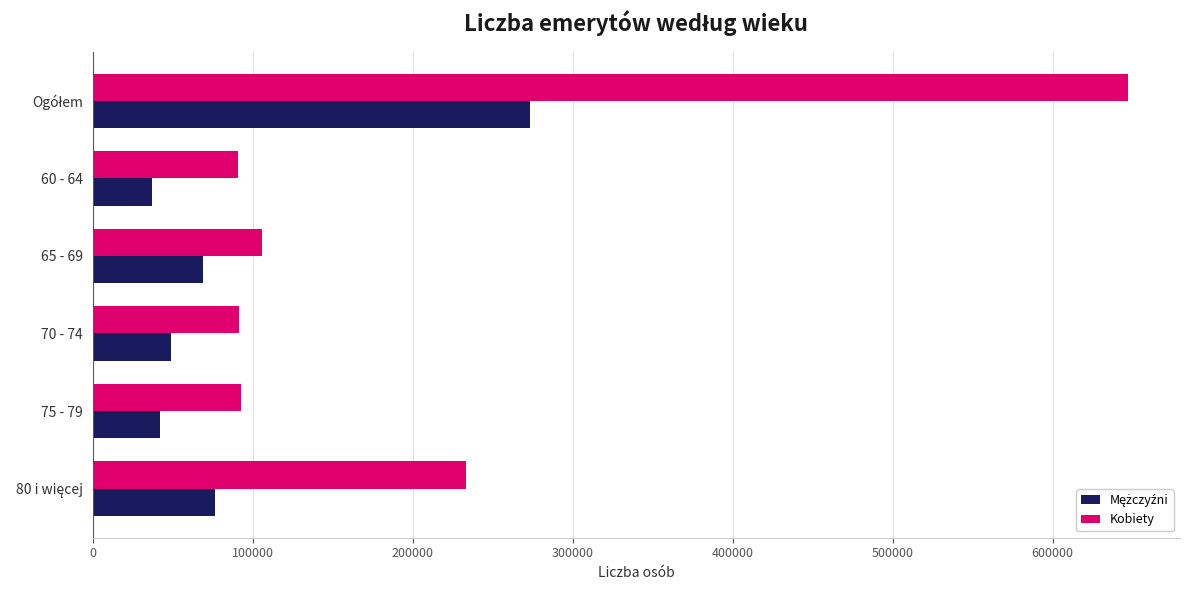

What is the average value of the Kobiety series?

210229